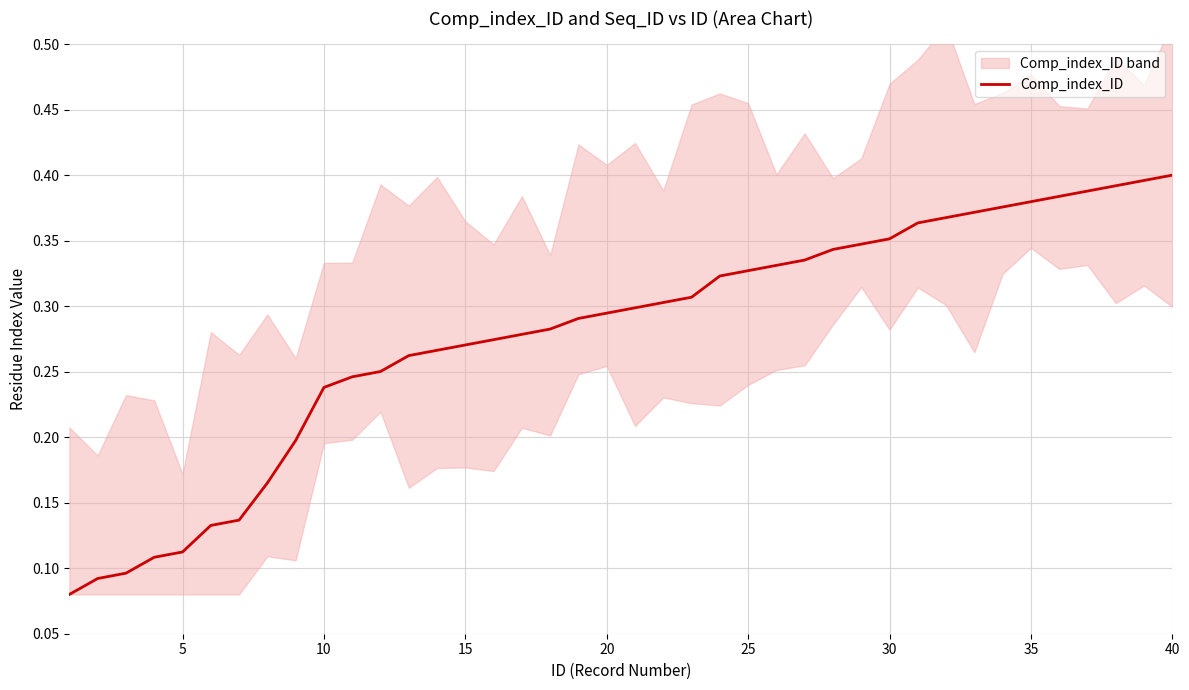

True or false: Comp_index_ID has a value of 0.1 at 25.

False